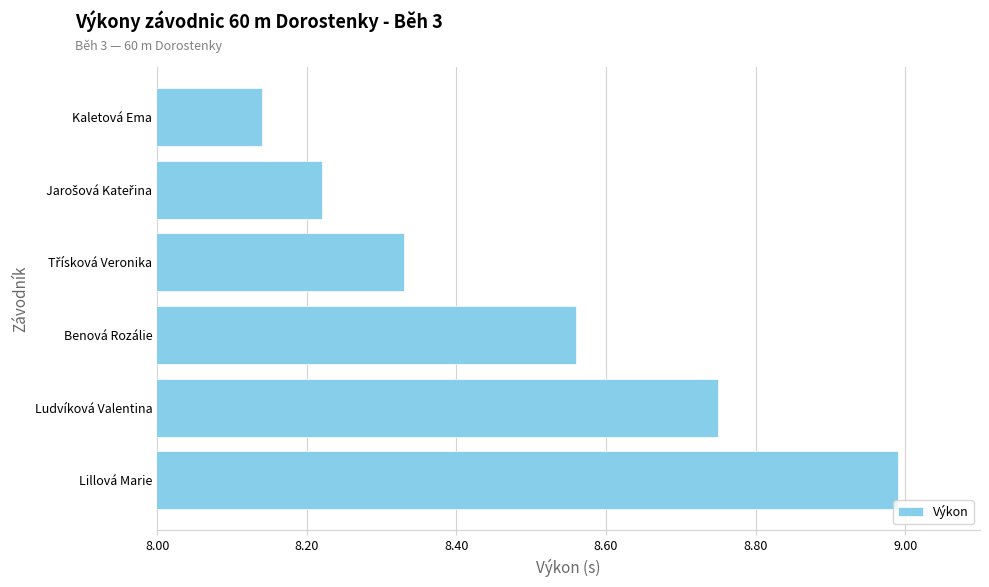

Between Benová Rozálie and Ludvíková Valentina, which is larger?

Ludvíková Valentina